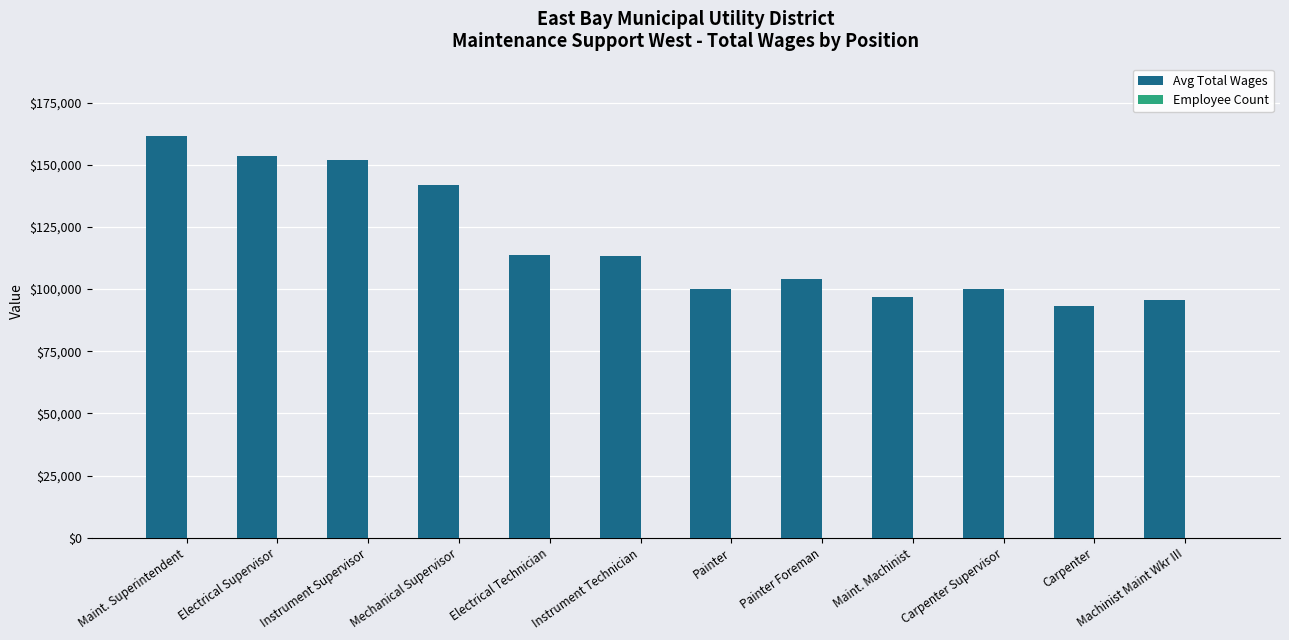

Is it true that Avg Total Wages equals 95410.7 at Mechanical Supervisor?

False